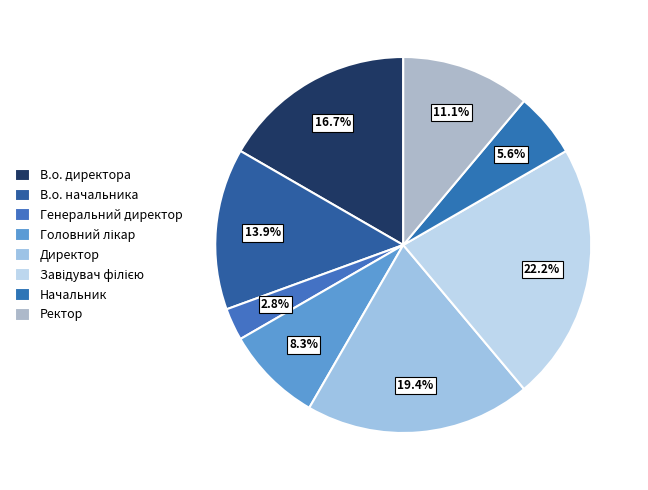

What percentage is NOT represented by Начальник?

94.4%